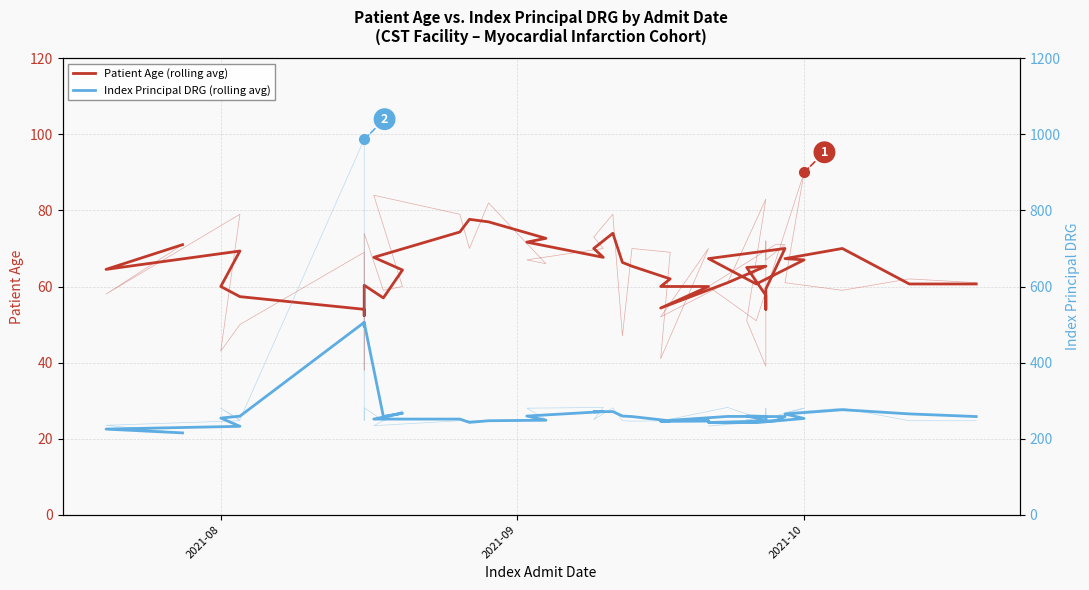

How many categories are shown in the chart?

40